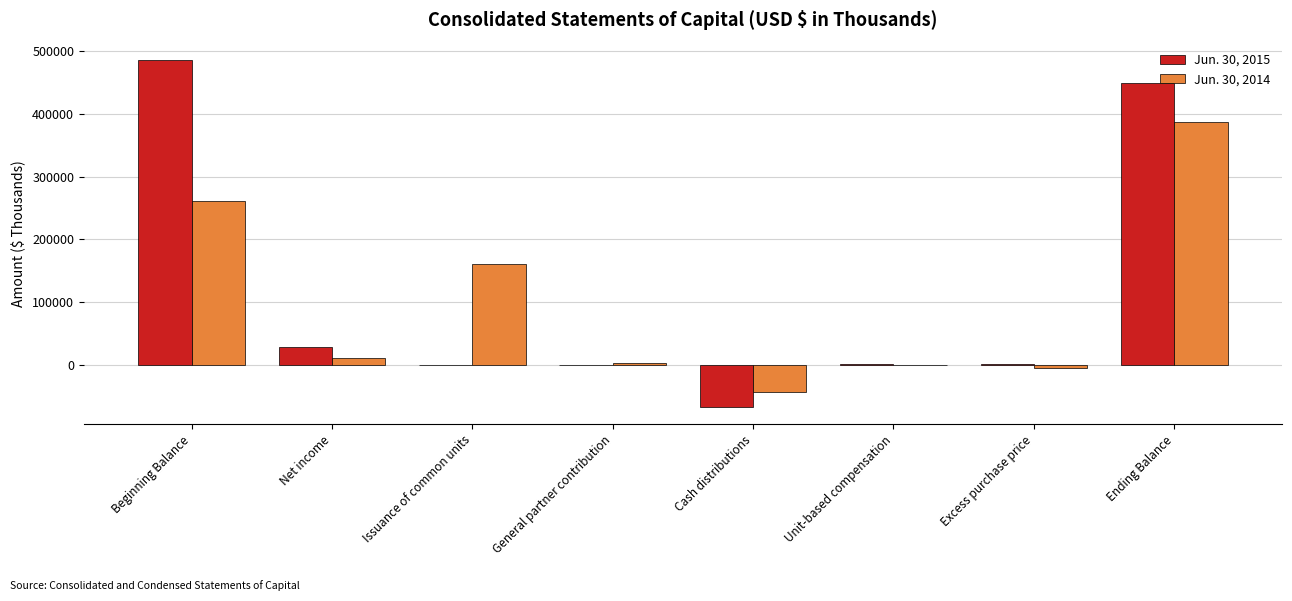

True or false: Jun. 30, 2014 has a value of -5397 at Excess purchase price.

True